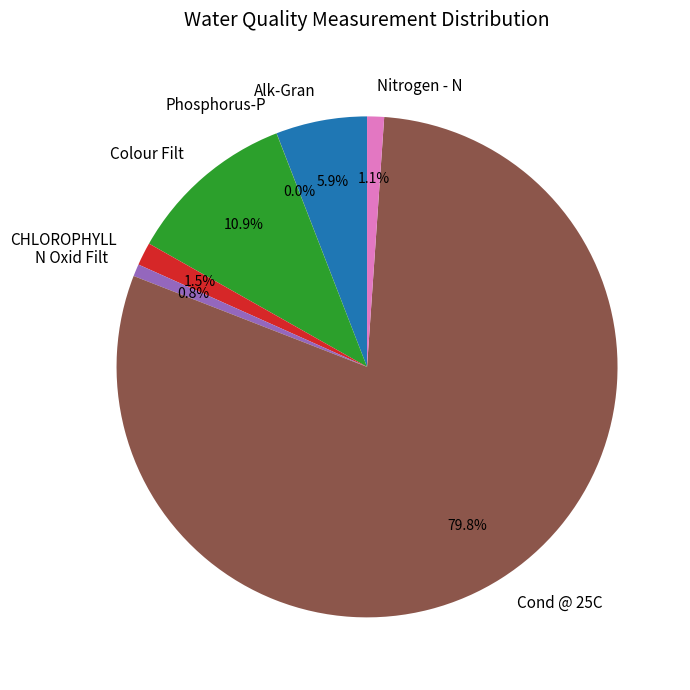

Is there any slice that represents more than half of the pie?

Yes